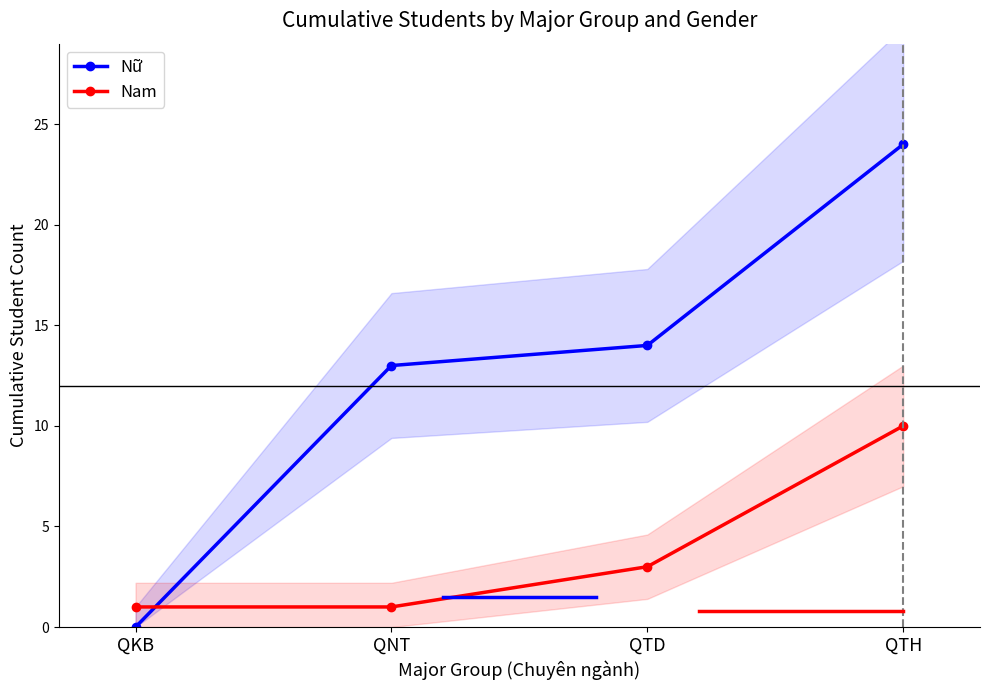

After their last crossing, which series has the higher values: Nữ or Nam?

Nữ